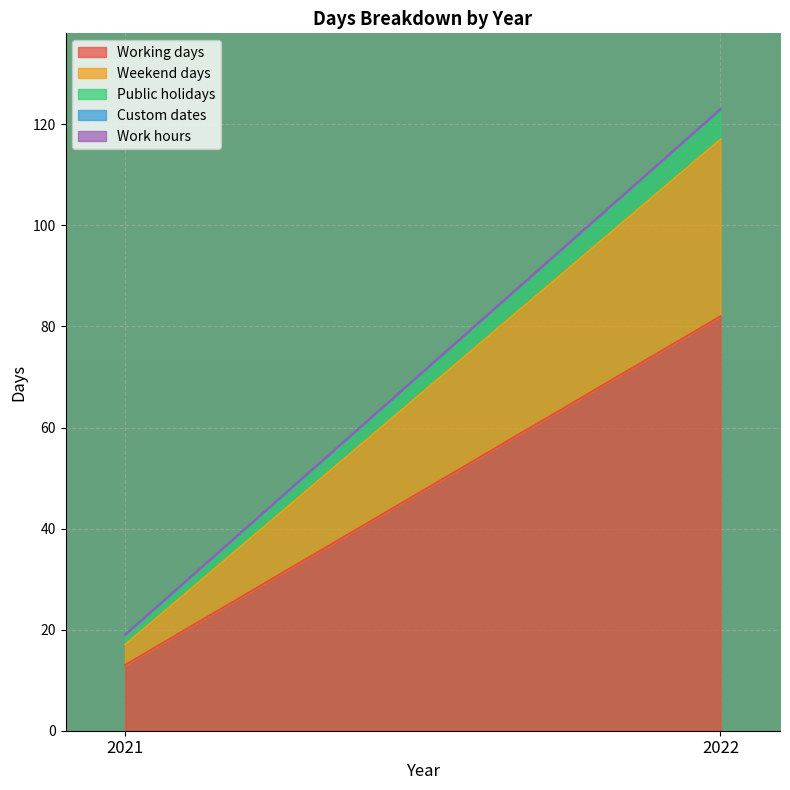

Reading right to left, what are all the values shown in this chart?

Working days: 82	13
Weekend days: 35	4
Public holidays: 6	2
Custom dates: 0	0
Work hours: 0	0